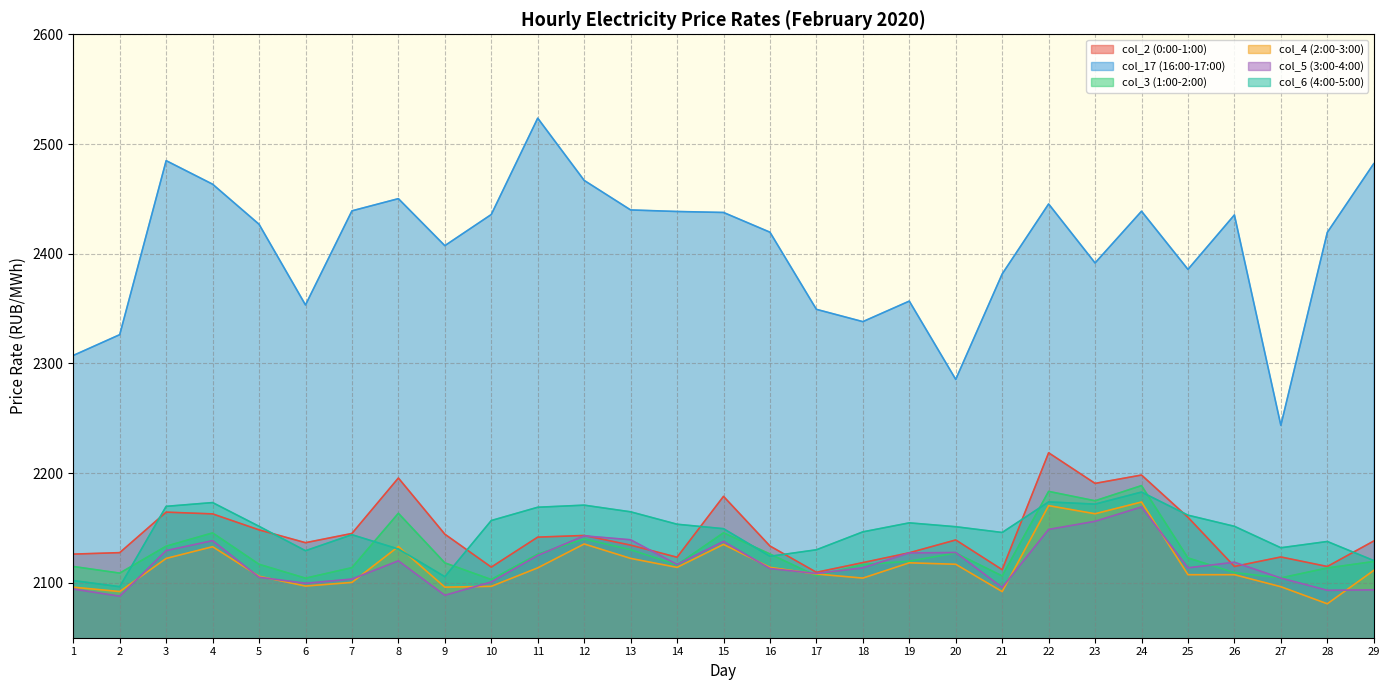

Rank the series by their maximum value, from highest to lowest.

col_17 (16:00-17:00), col_2 (0:00-1:00), col_3 (1:00-2:00), col_6 (4:00-5:00), col_4 (2:00-3:00), col_5 (3:00-4:00)